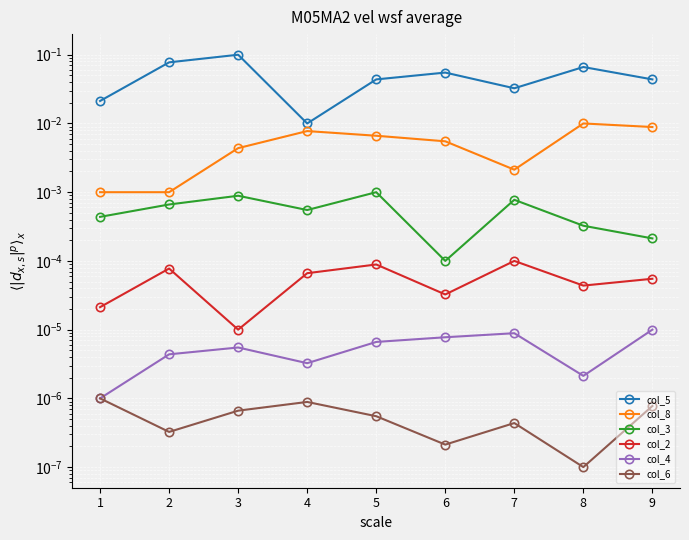

What is the spread (max minus min) of values at 3?

0.1